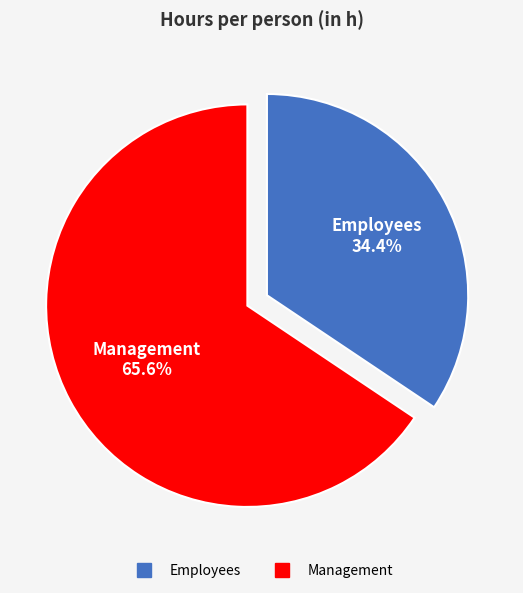

How many slices are in this pie chart?

2